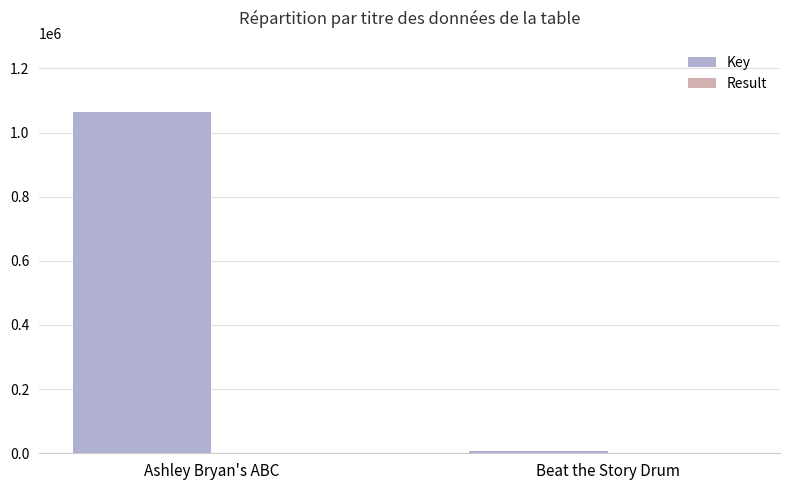

What is the maximum value shown in the chart?

1064671